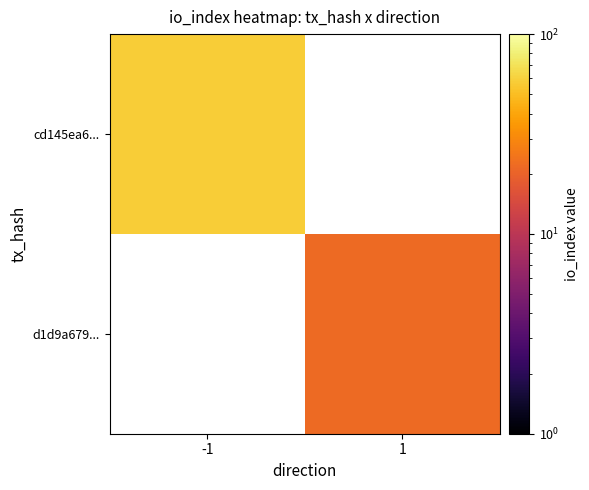

At which category does the chart reach its minimum across all series?

1